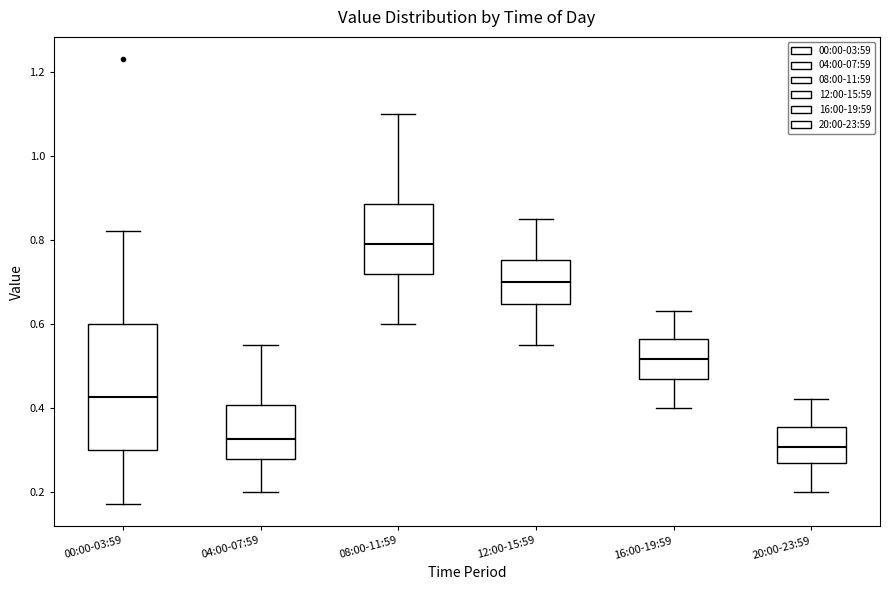

Comparing the boxes themselves (not the whiskers), which one is the tallest?

00:00-03:59